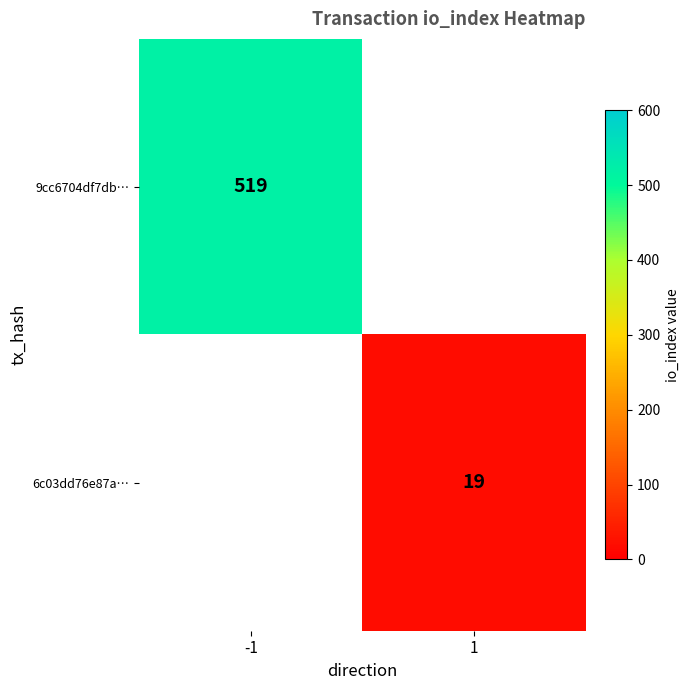

The value of 6c03dd76e87a… at 1 is 7. True or false?

False